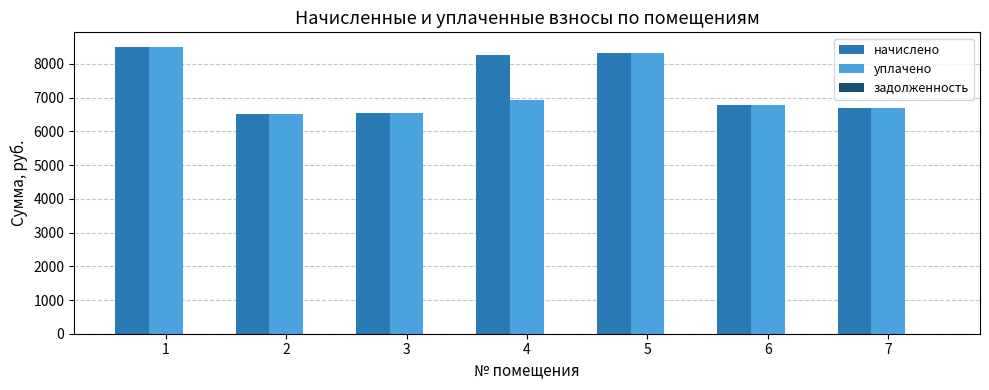

What value does the начислено series have at 4?

8280.0